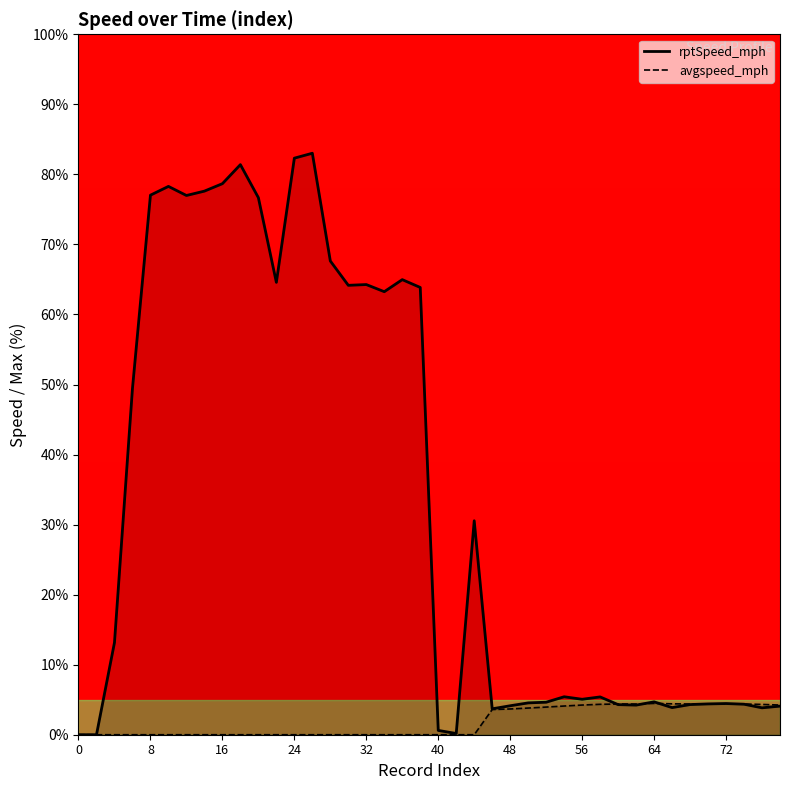

List the series in order of their overall mean, highest first.

rptSpeed_mph, avgspeed_mph